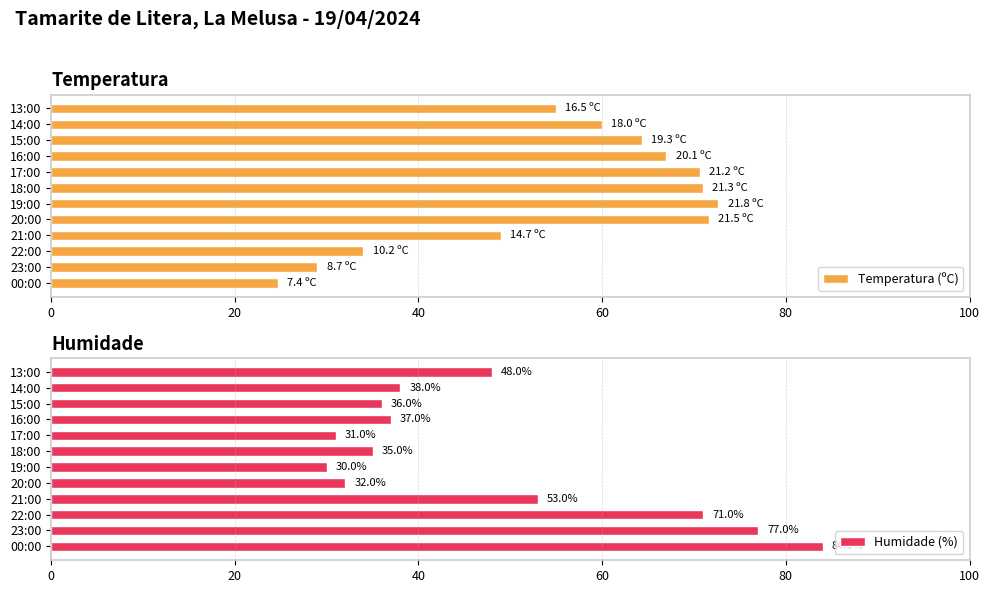

What is the sum of all Humidade (%) values?

572